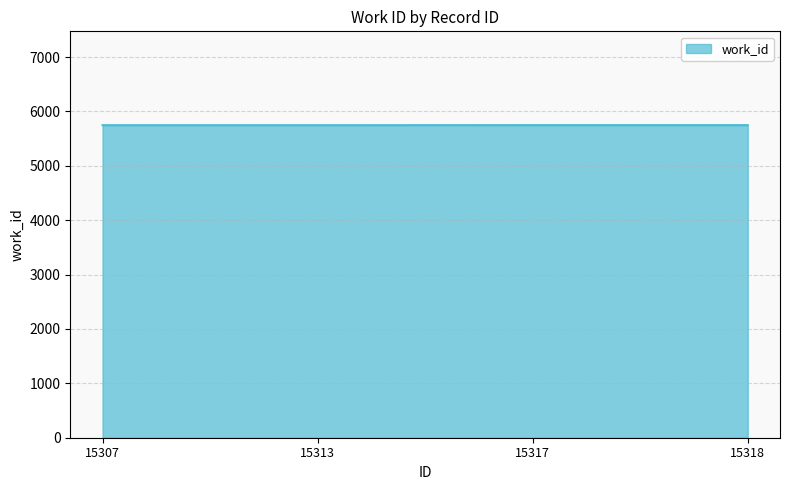

The chart shows a value of 5748 at 15307. True or false?

True